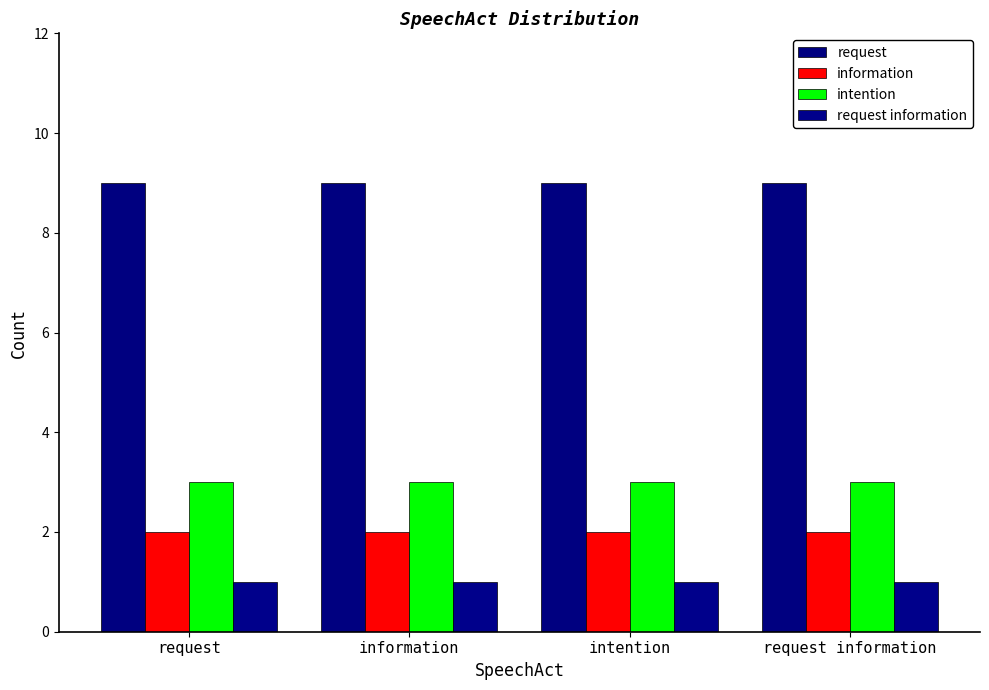

List the series in order of their peak value, lowest first.

request information, information, intention, request